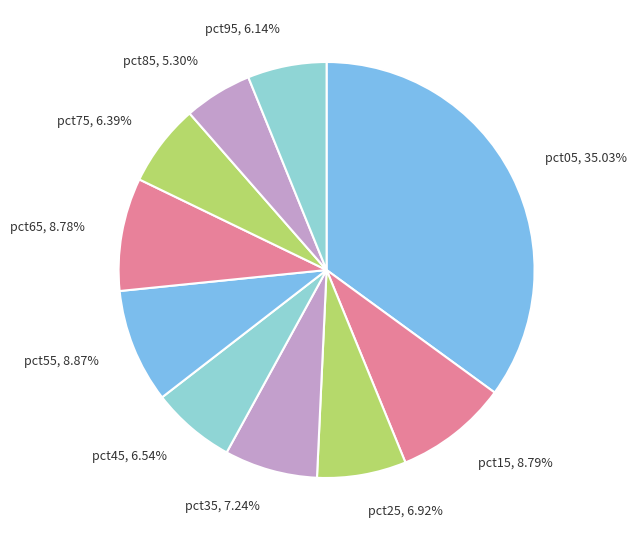

How many slices are in this pie chart?

10